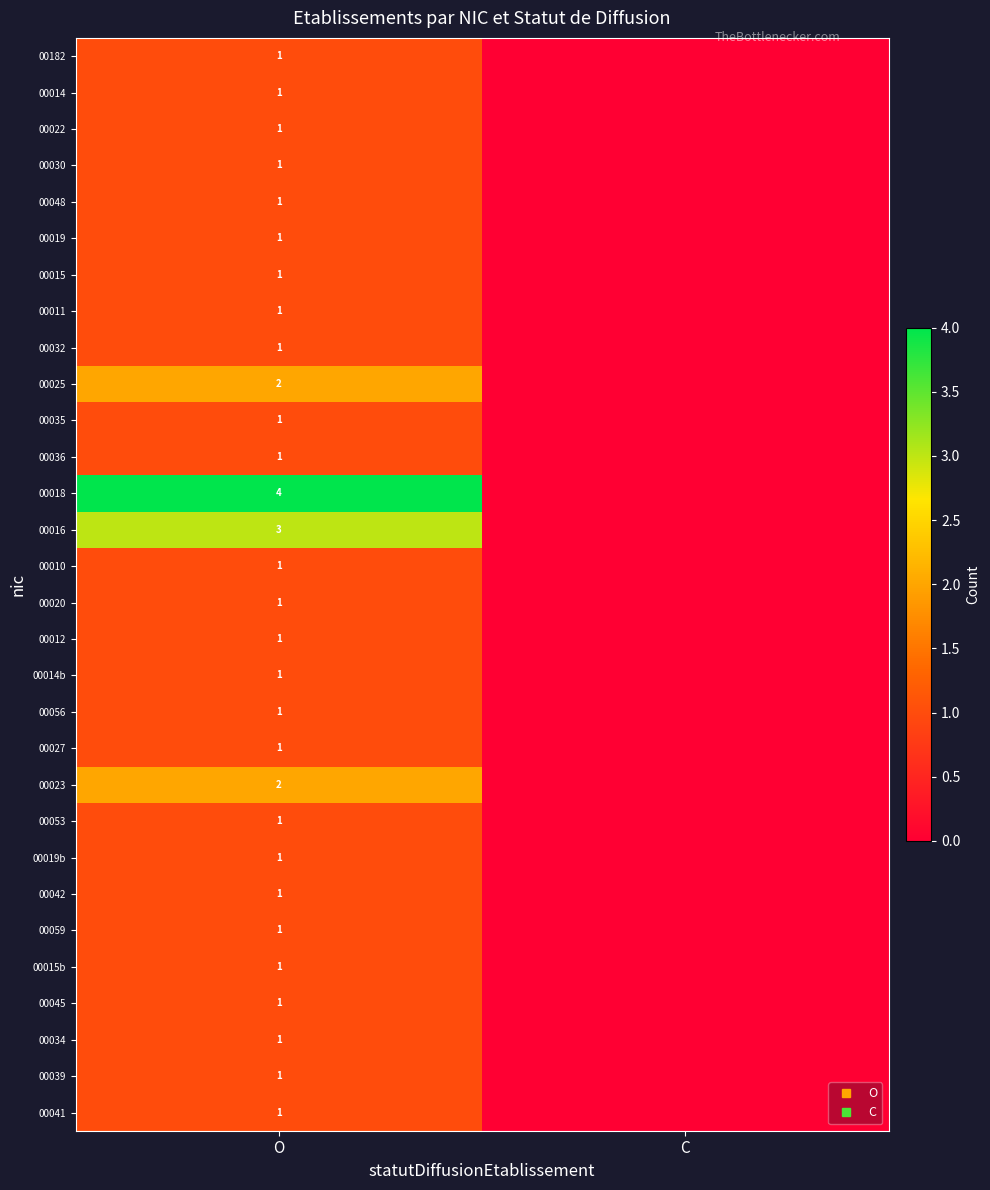

At how many categories does at least one series exceed 1?

1